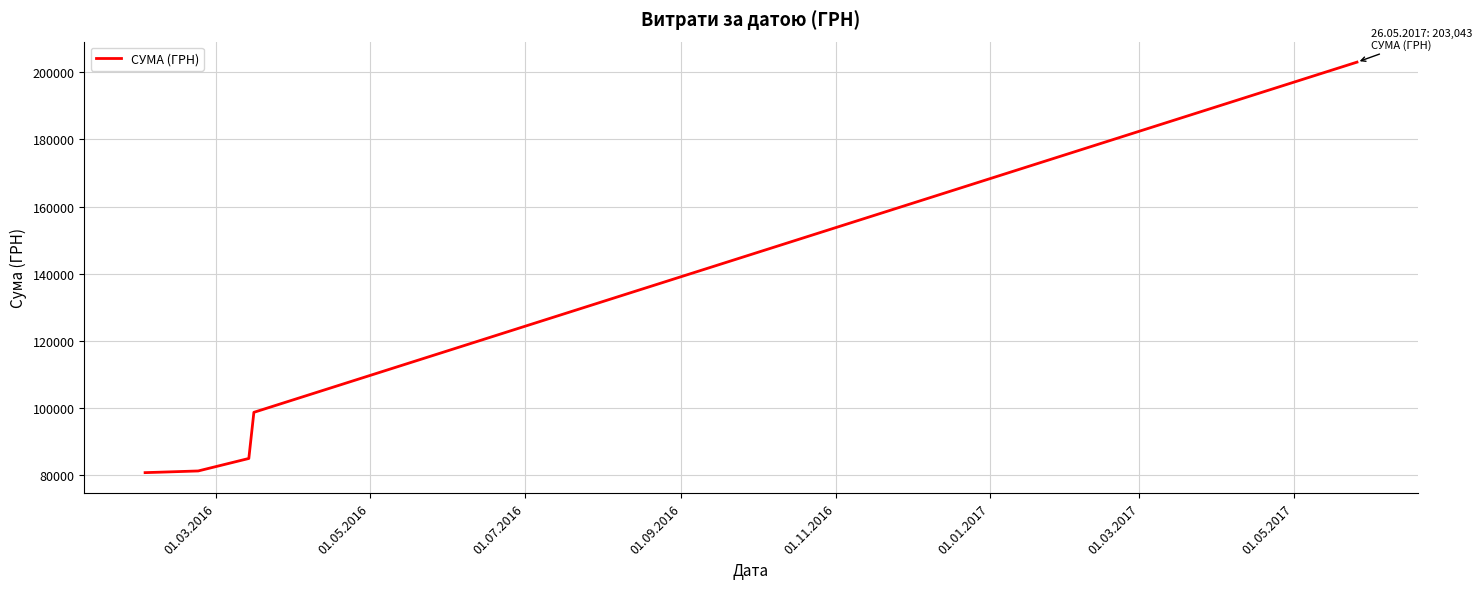

What is the minimum value shown in the chart?

80661.3